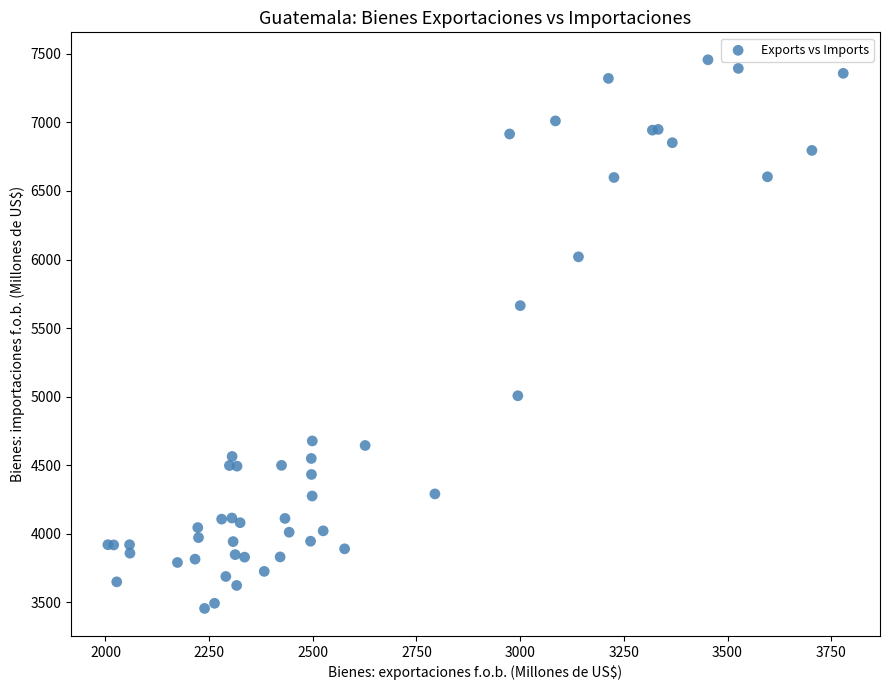

What Y value in the scatter plot is closest to 5456?

5664.0